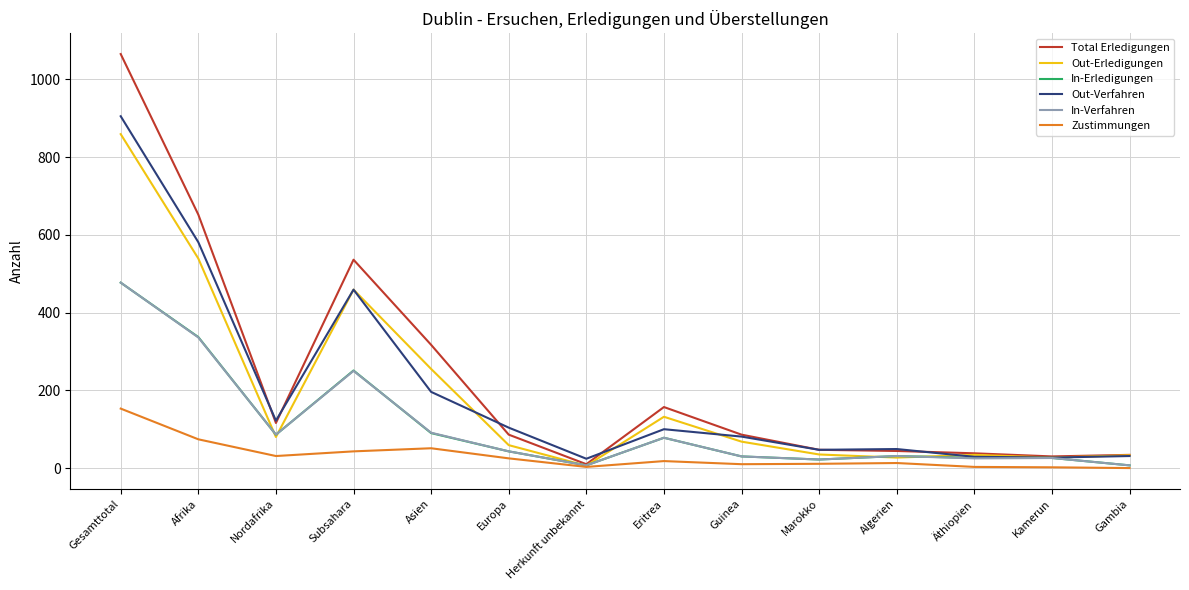

Does the chart display data point markers on the line(s)?

No